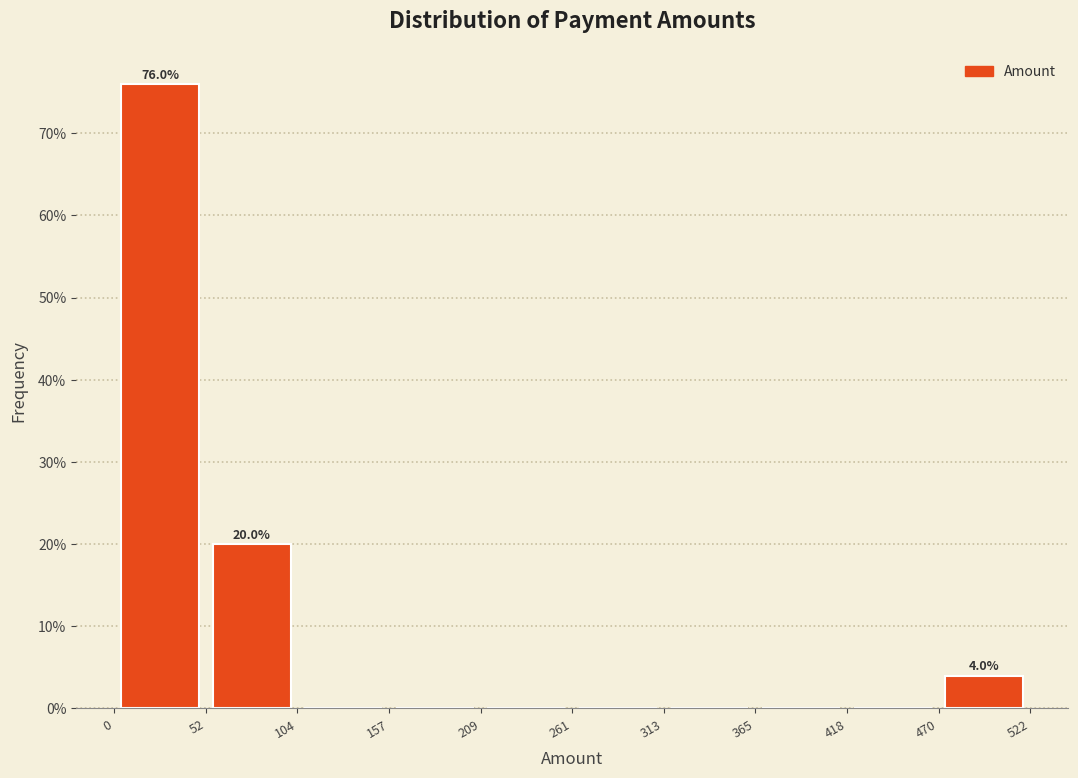

Which range on the x-axis has the tallest bar?

0 to 52